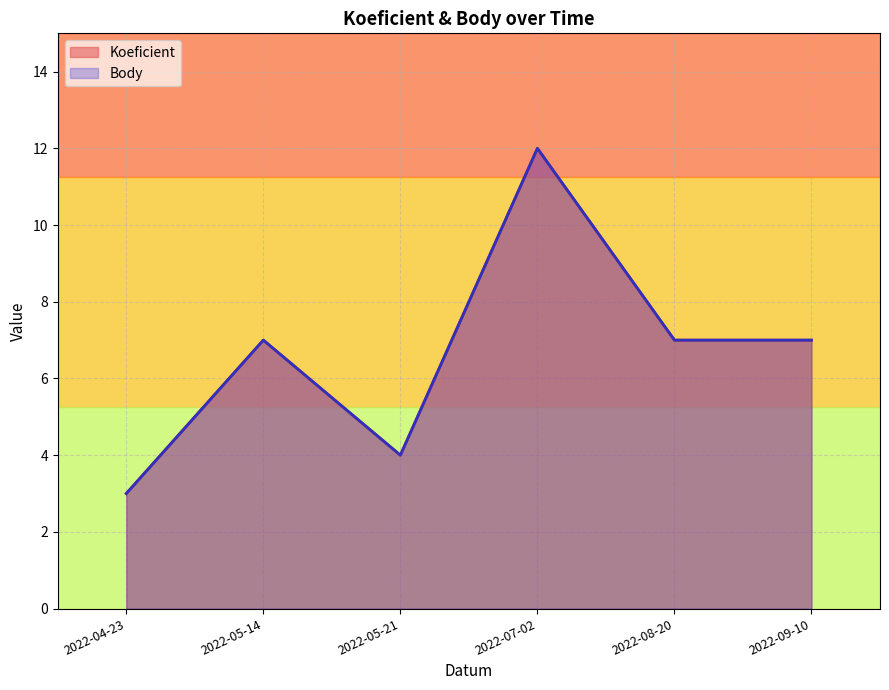

Does the chart have visible grid lines?

Yes